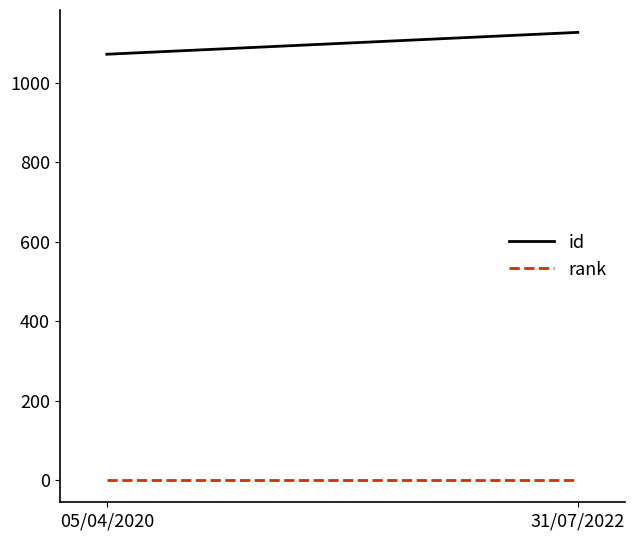

Does the chart display data point markers on the line(s)?

No